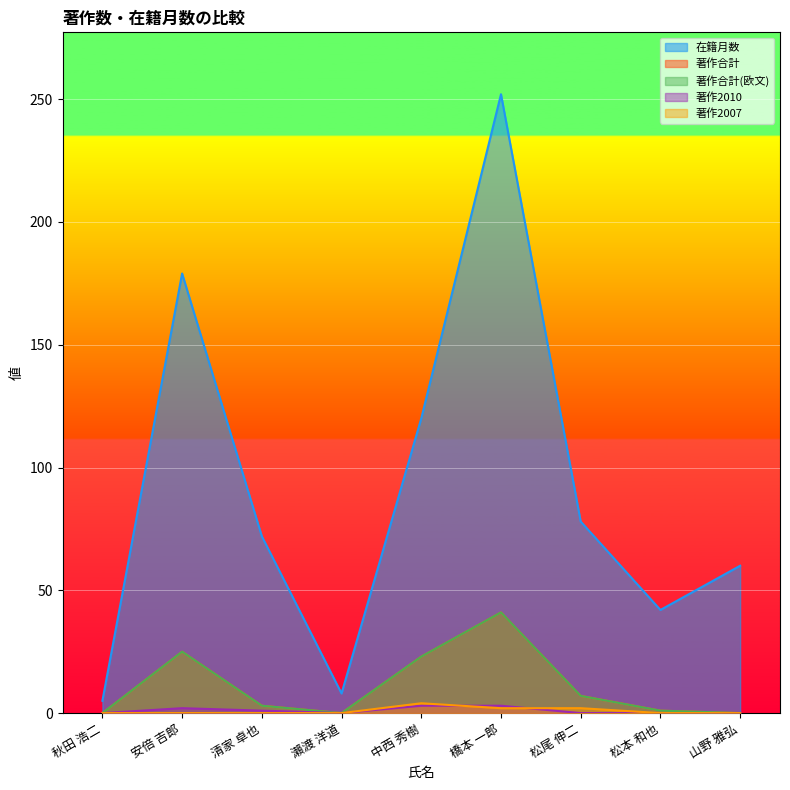

Reading left to right, list all the values displayed in this chart.

在籍月数: 秋田 浩二=5	安倍 吉郎=179	清家 卓也=72	瀨渡 洋道=8	中西 秀樹=120	橋本 一郎=252	松尾 伸二=78	松本 和也=42	山野 雅弘=60
著作合計: 秋田 浩二=0	安倍 吉郎=25	清家 卓也=3	瀨渡 洋道=0	中西 秀樹=23	橋本 一郎=41	松尾 伸二=7	松本 和也=1	山野 雅弘=0
著作合計(欧文): 秋田 浩二=0	安倍 吉郎=25	清家 卓也=3	瀨渡 洋道=0	中西 秀樹=23	橋本 一郎=41	松尾 伸二=7	松本 和也=1	山野 雅弘=0
著作2010: 秋田 浩二=0	安倍 吉郎=2	清家 卓也=1	瀨渡 洋道=0	中西 秀樹=3	橋本 一郎=3	松尾 伸二=0	松本 和也=0	山野 雅弘=0
著作2007: 秋田 浩二=0	安倍 吉郎=0	清家 卓也=0	瀨渡 洋道=0	中西 秀樹=4	橋本 一郎=2	松尾 伸二=2	松本 和也=0	山野 雅弘=0